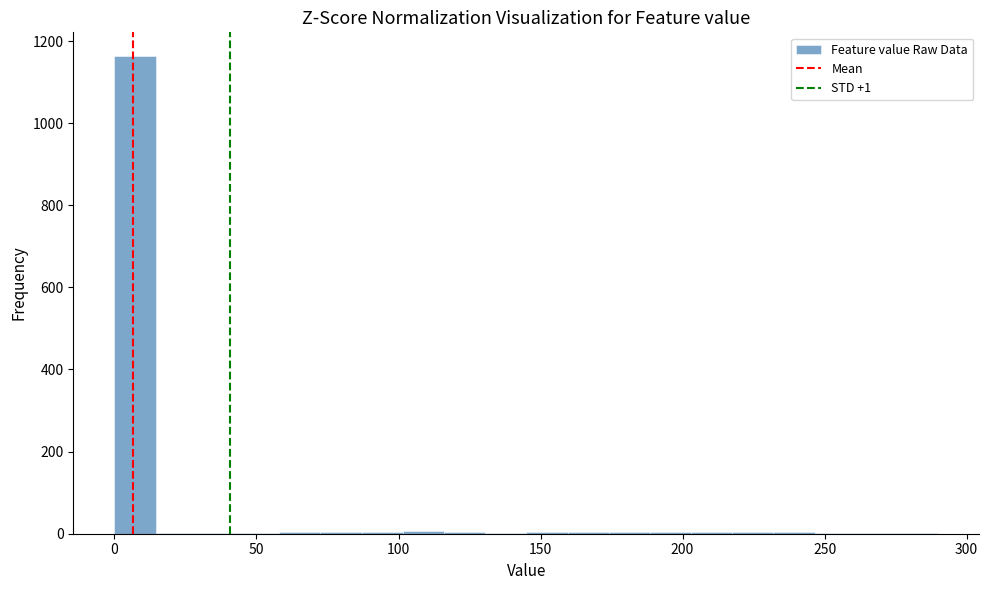

Around what value on the x-axis is the tallest bar? Give the approximate position of its centre, as read against the axis.

5